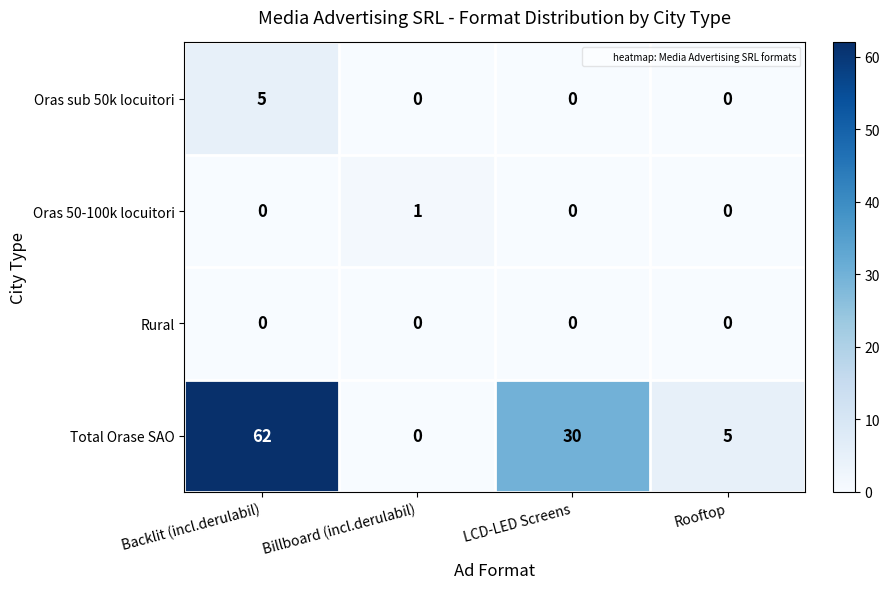

Which series has the largest range (max minus min)?

Total Orase SAO